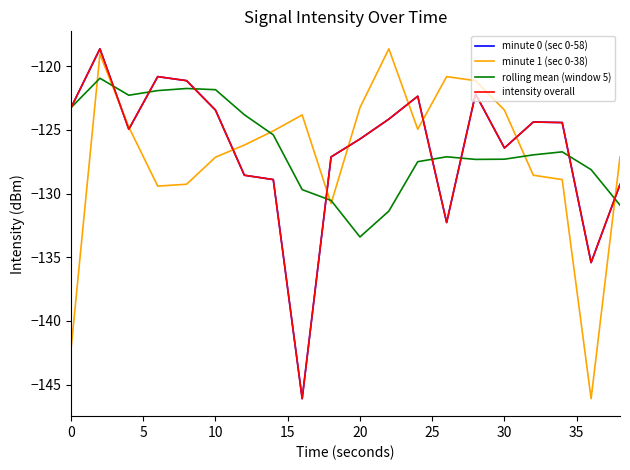

Is this an area chart (filled region under the line)?

No